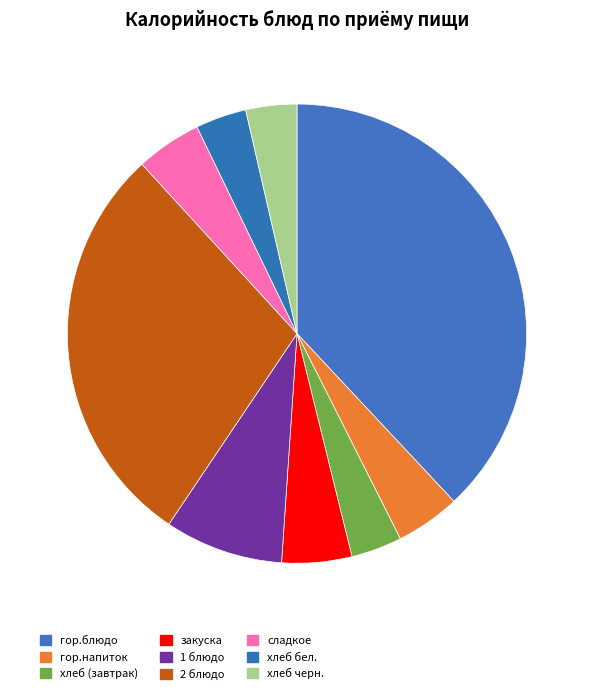

Approximately how many times larger is the value at гор.блюдо compared to гор.напиток?

8.4